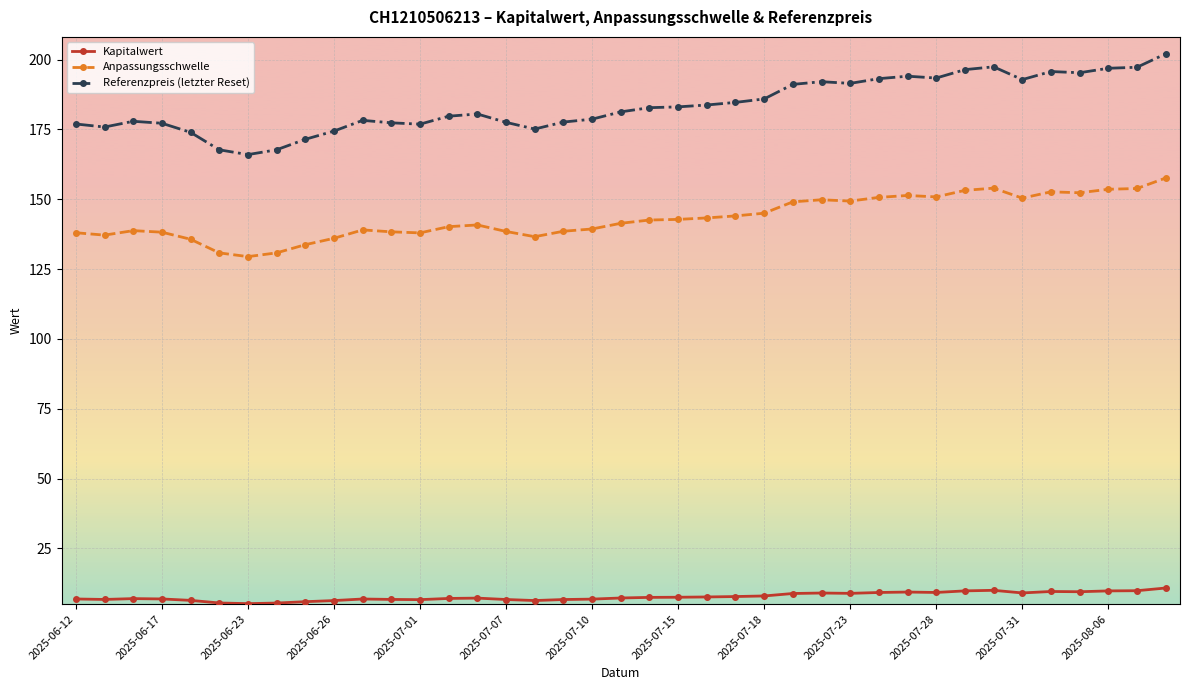

What is the minimum value for Kapitalwert?

5.3